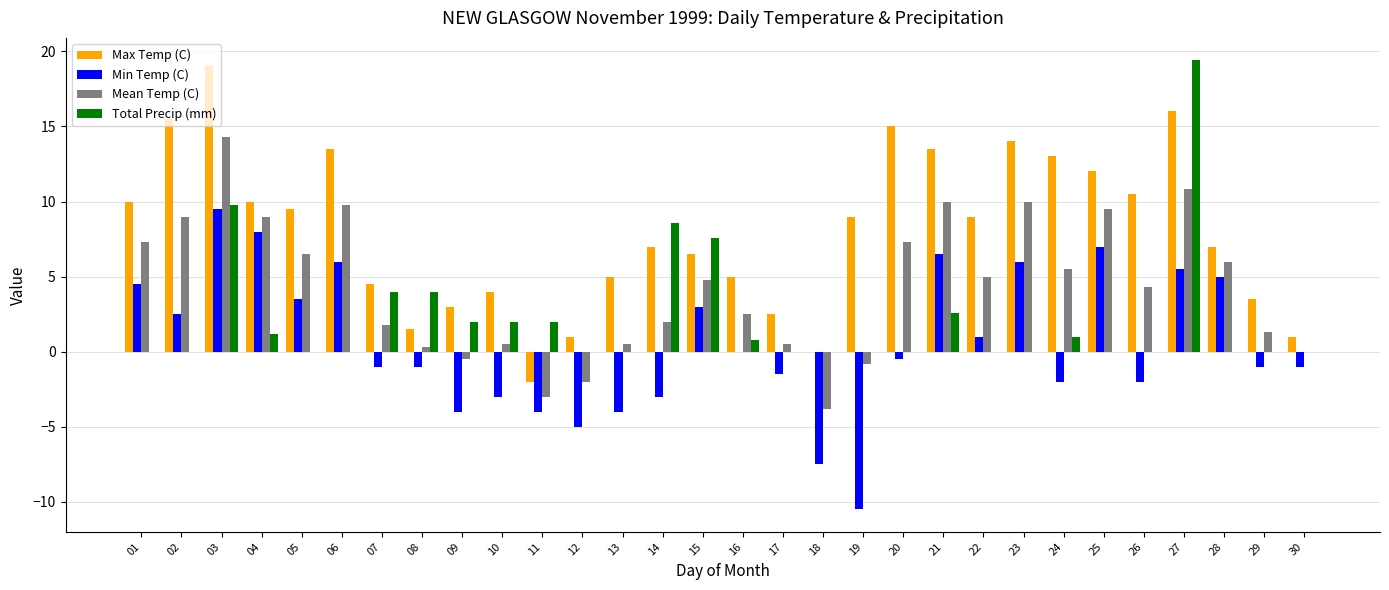

Which series has the widest spread of values?

Max Temp (C)